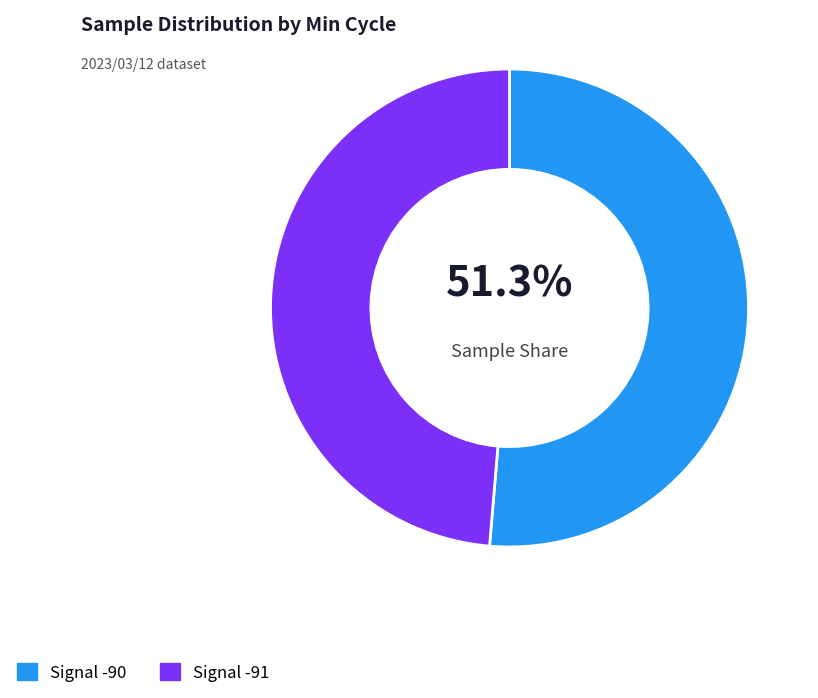

Between Signal -90 and Signal -91, which is larger?

Signal -90